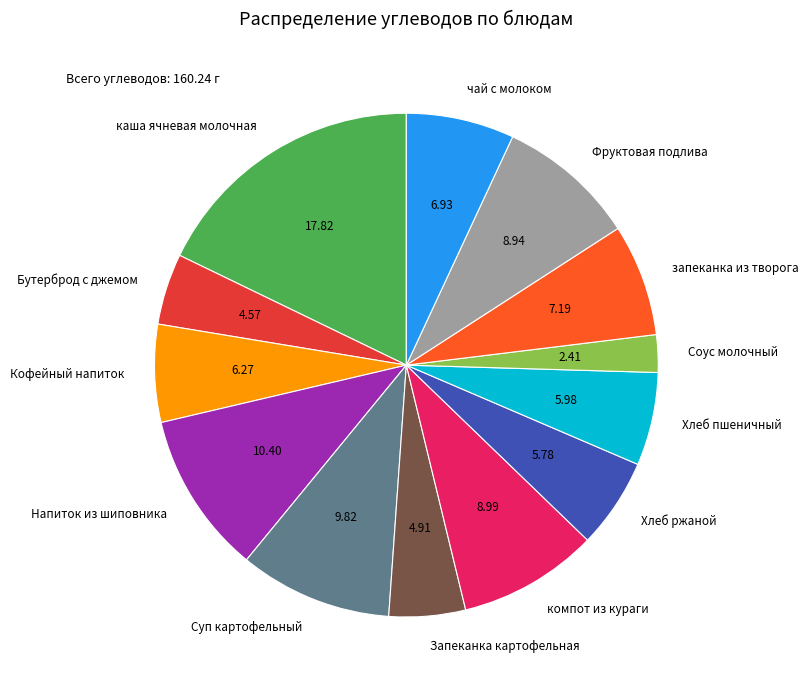

Combined, do Бутерброд с джемом and компот из кураги account for over 50%?

No